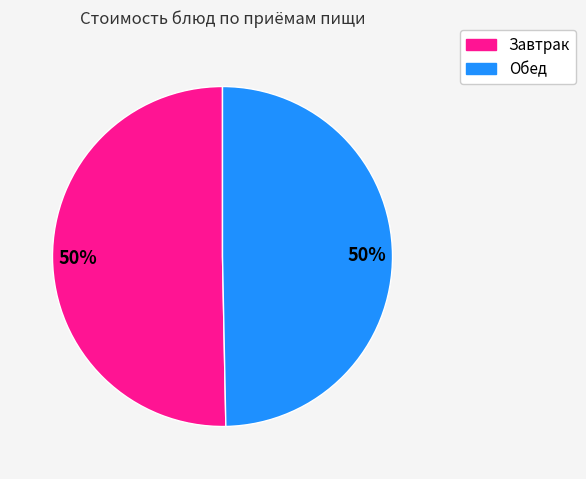

How many segments does this pie chart have?

2